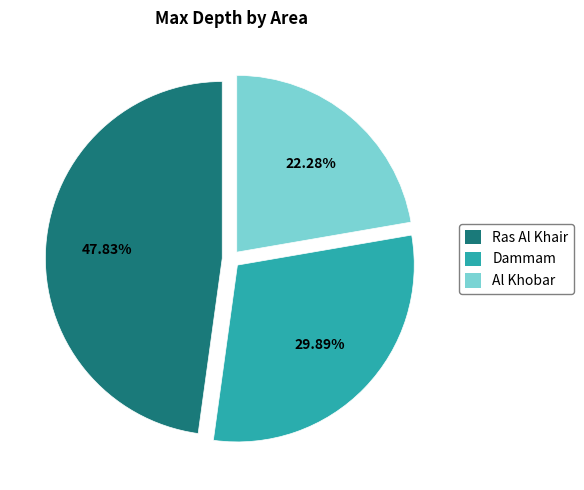

Which slice is the largest?

Ras Al Khair